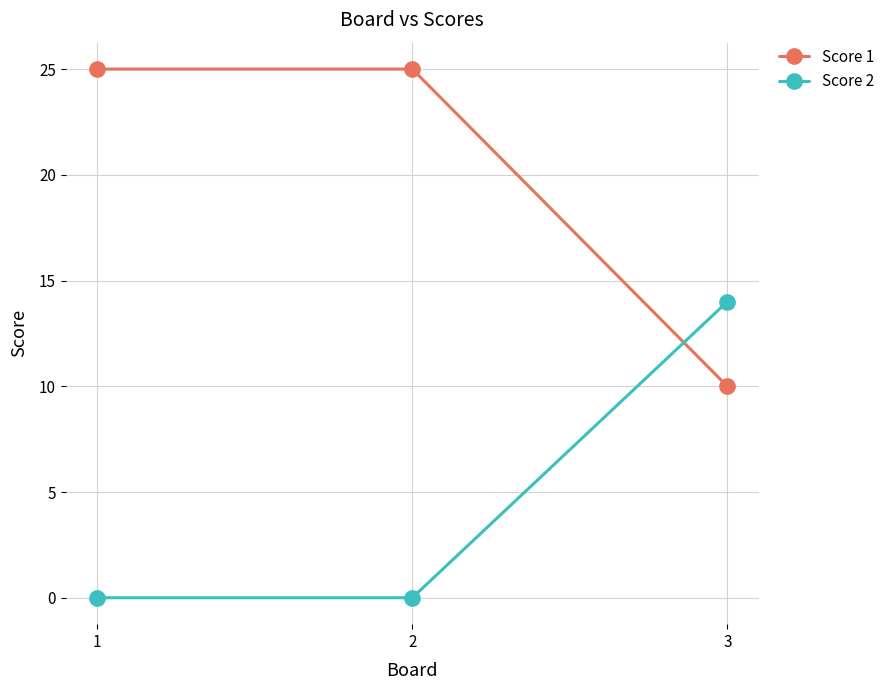

The Score 1 series shows 4 at 3. True or false?

False